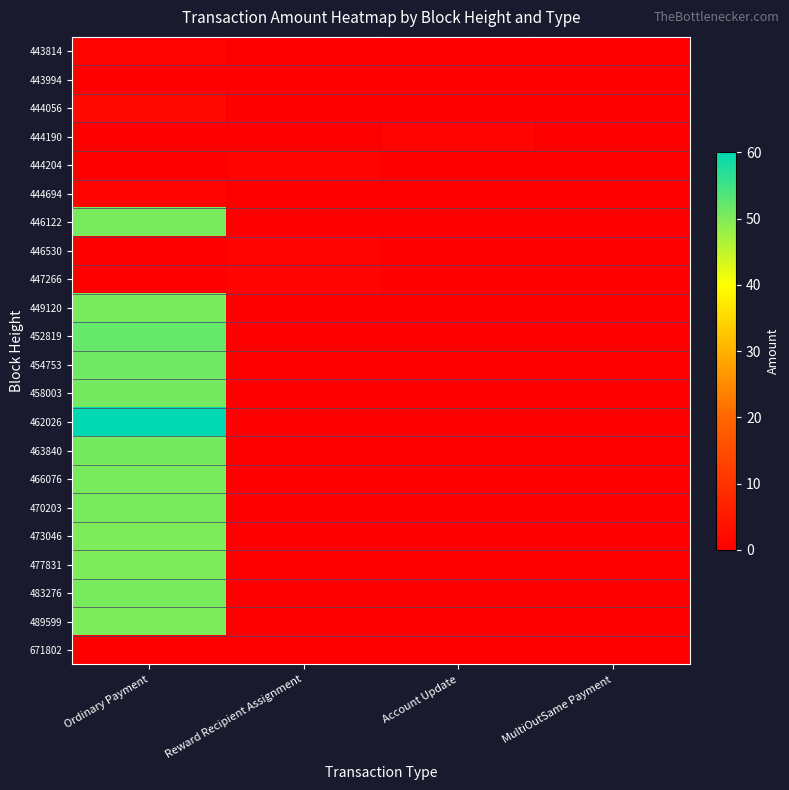

How many categories are shown in the chart?

4